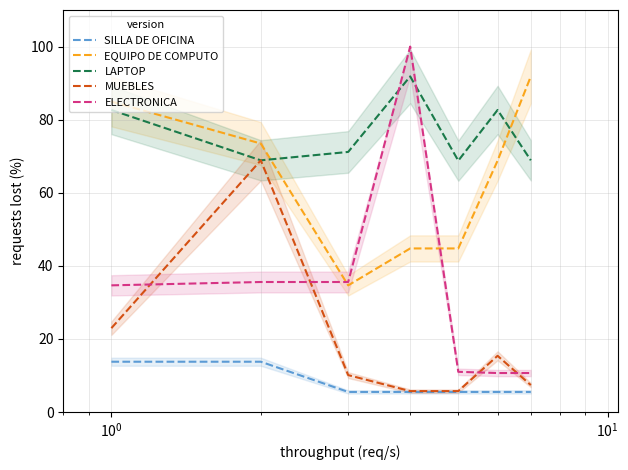

What is the average value of the SILLA DE OFICINA series?

7.9